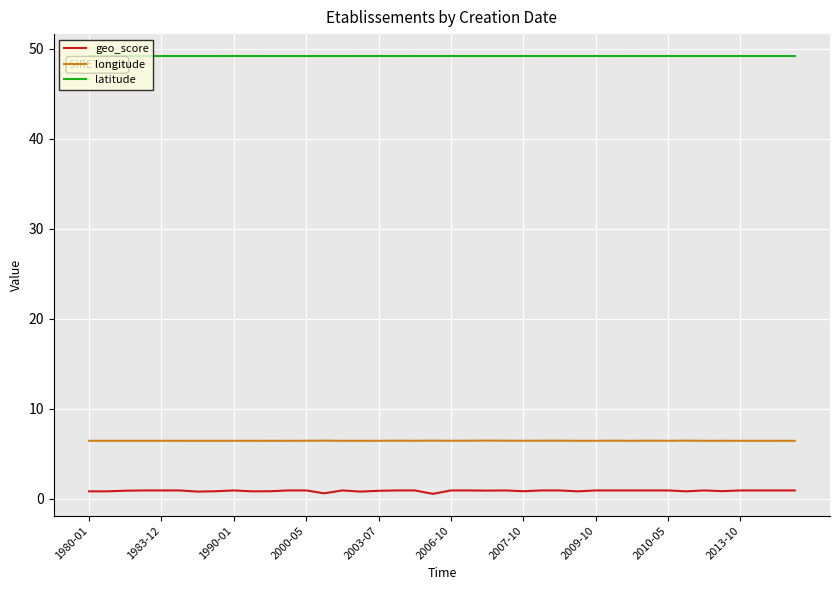

Which series has the largest range (max minus min)?

geo_score